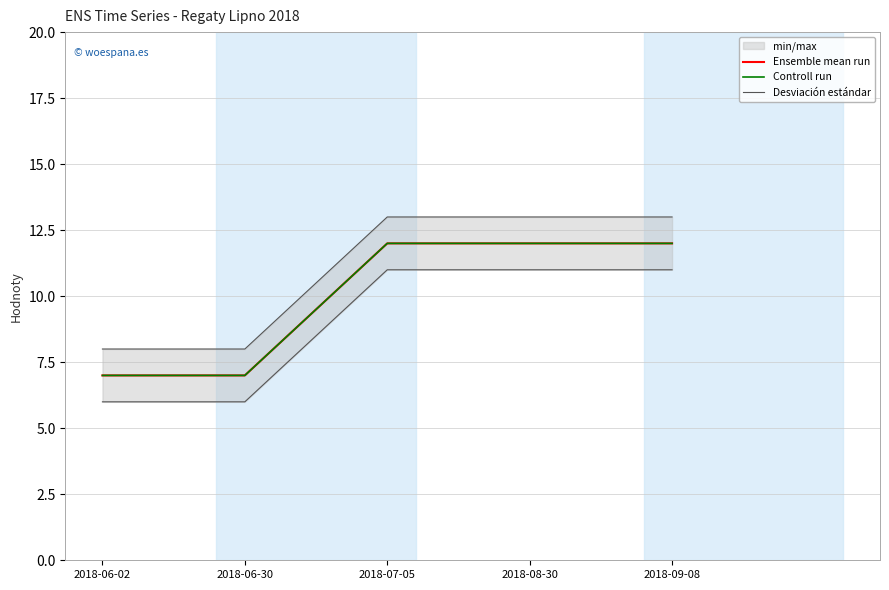

At 2018-06-02, list the series in order from largest to smallest.

Desviación estándar, Ensemble mean run, Controll run